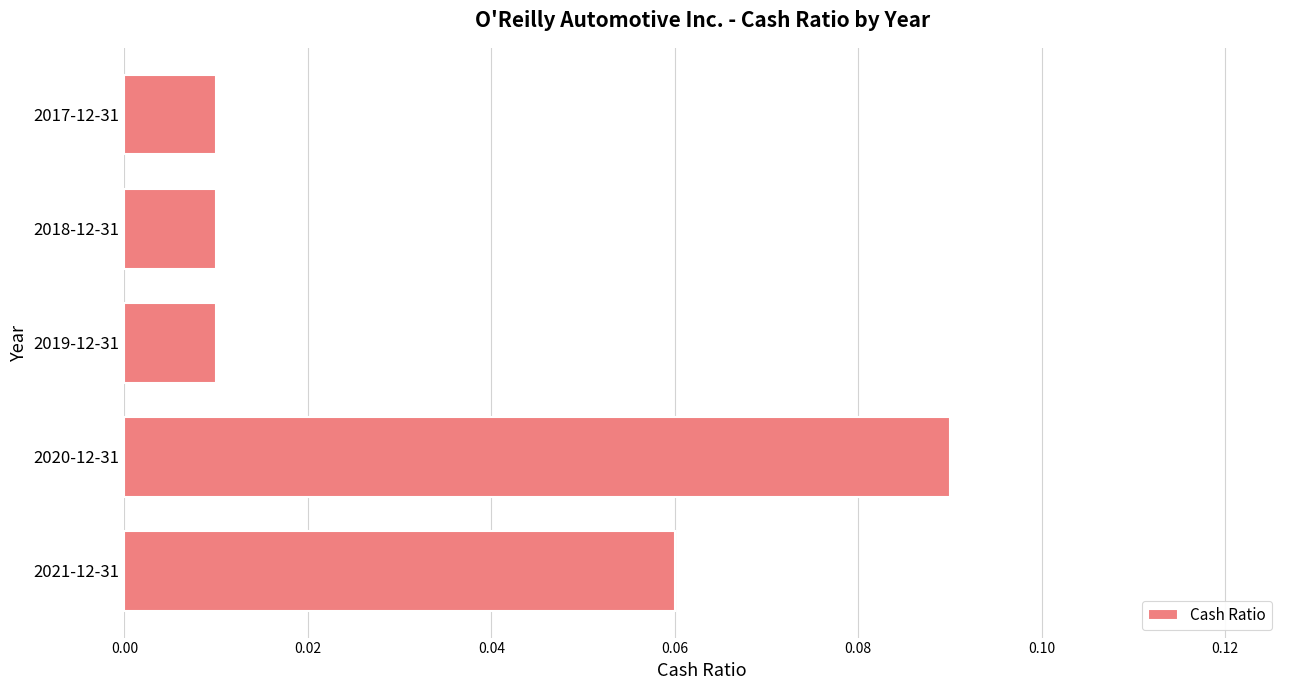

How many values are between 0 and 1?

5